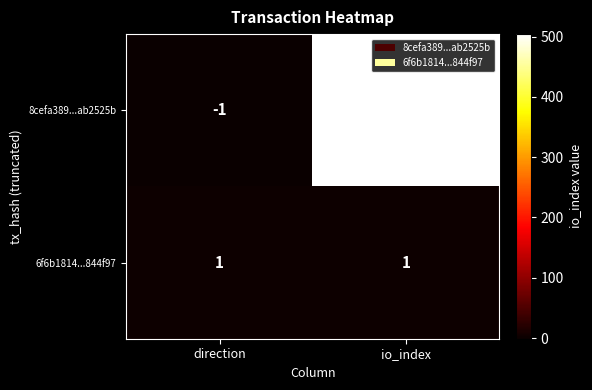

Reading right to left, extract all data points from this chart.

8cefa389...ab2525b: 504	-1
6f6b1814...844f97: 1	1